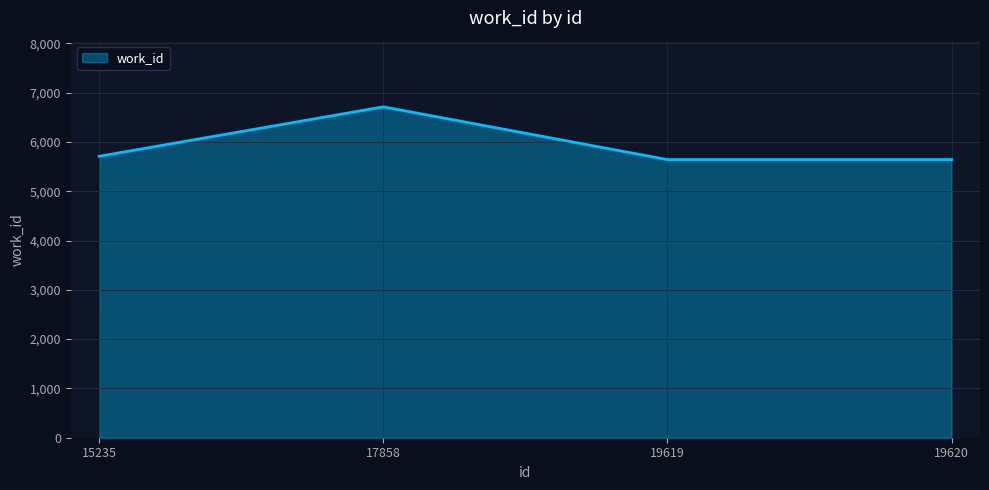

What is the minimum value shown in the chart?

5642